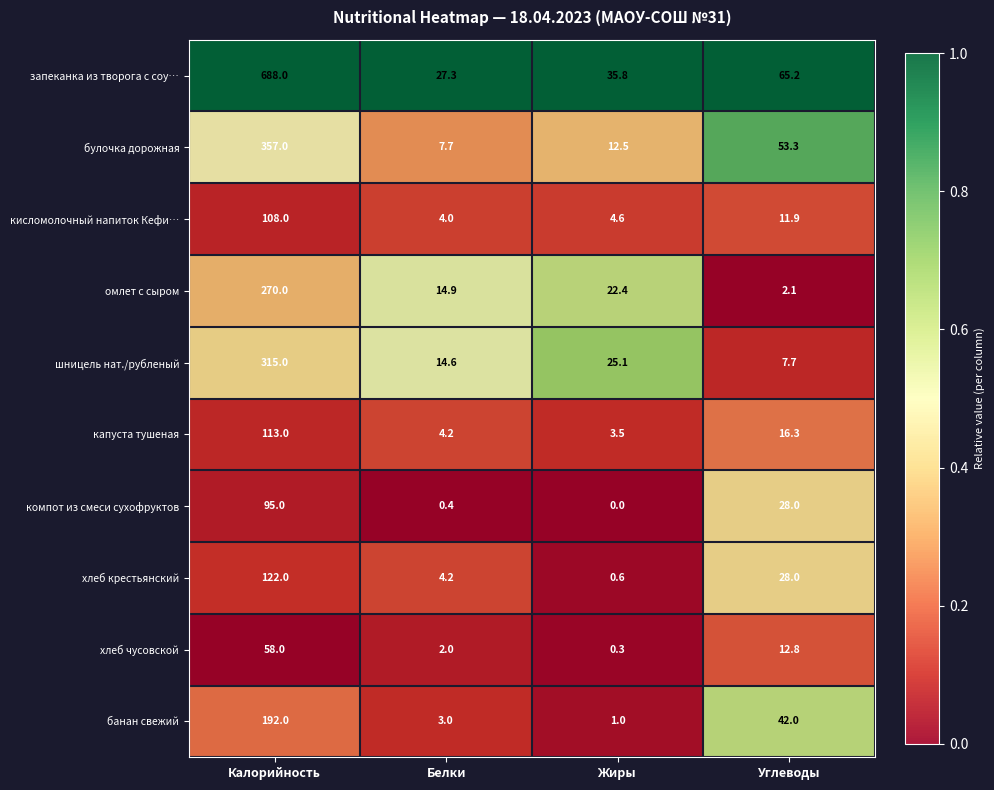

The булочка дорожная series shows 12.5 at Жиры. True or false?

True